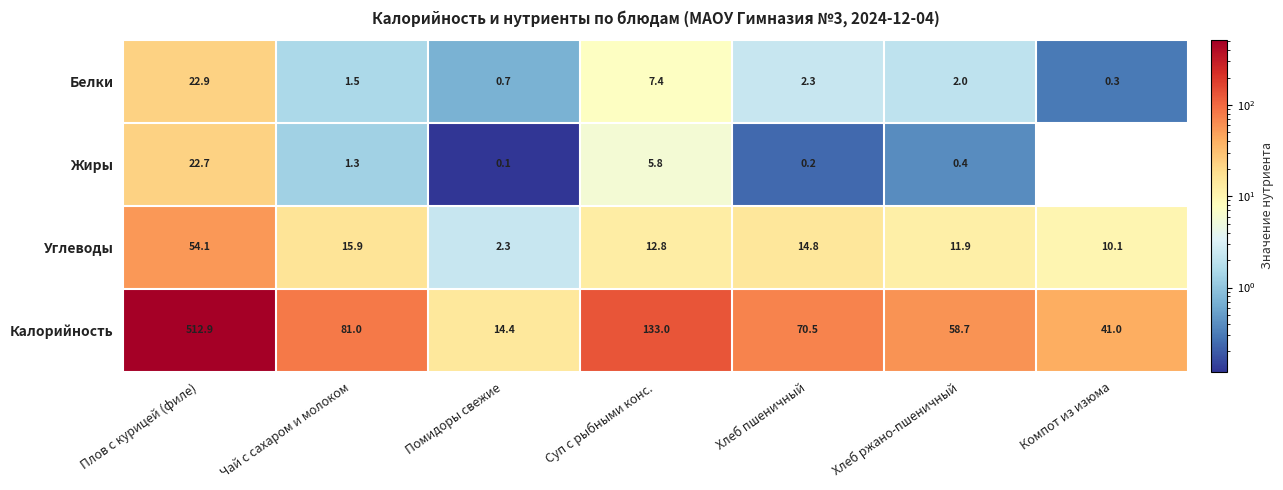

How many values in the Калорийность series exceed 70?

4